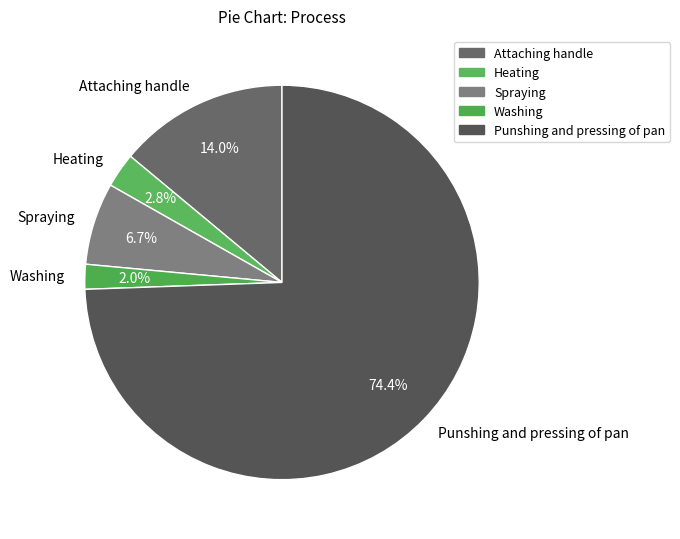

Do Washing and Heating together represent more than half of the pie?

No